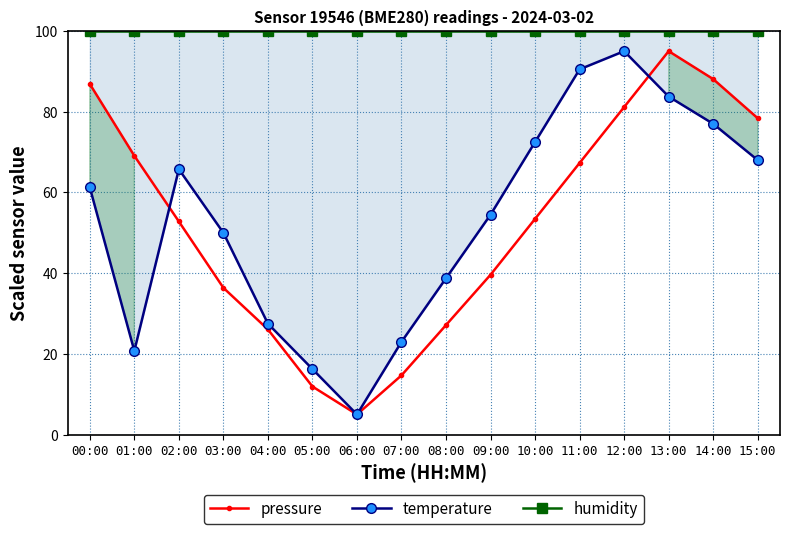

True or false: pressure has a value of 7.6 at 04:00.

False